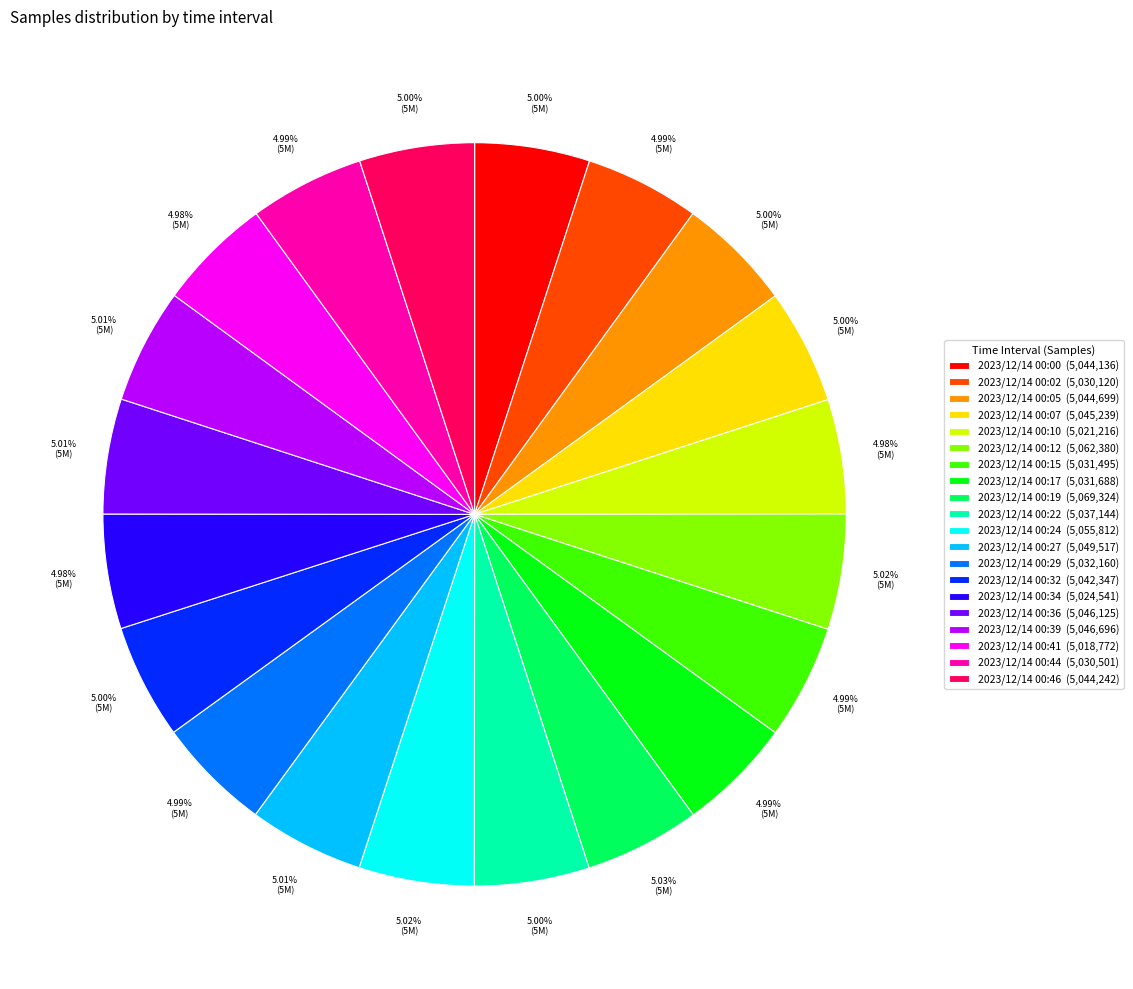

True or false: 2023/12/14 00:32 accounts for 5% of the total.

True